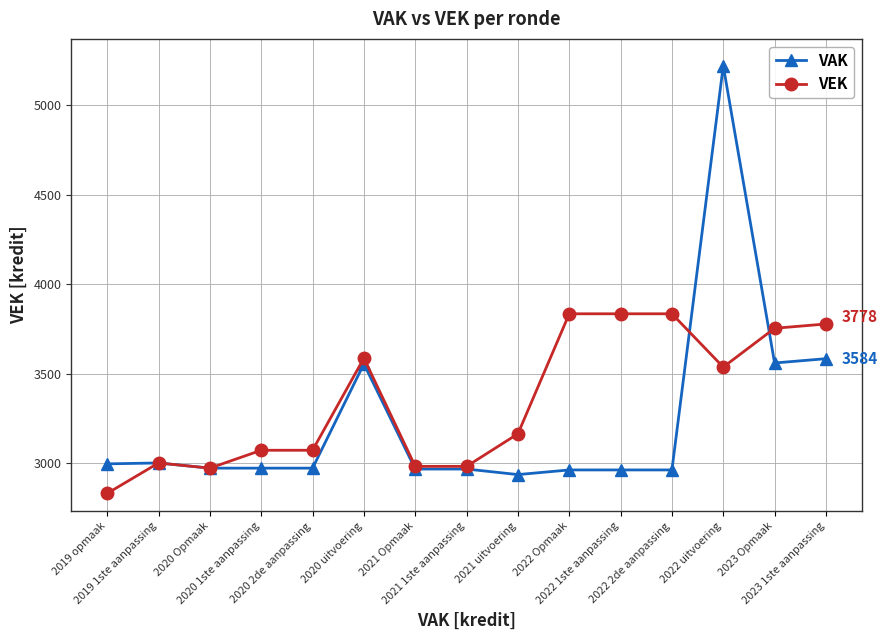

Rank the series by their average value, from lowest to highest.

VAK, VEK